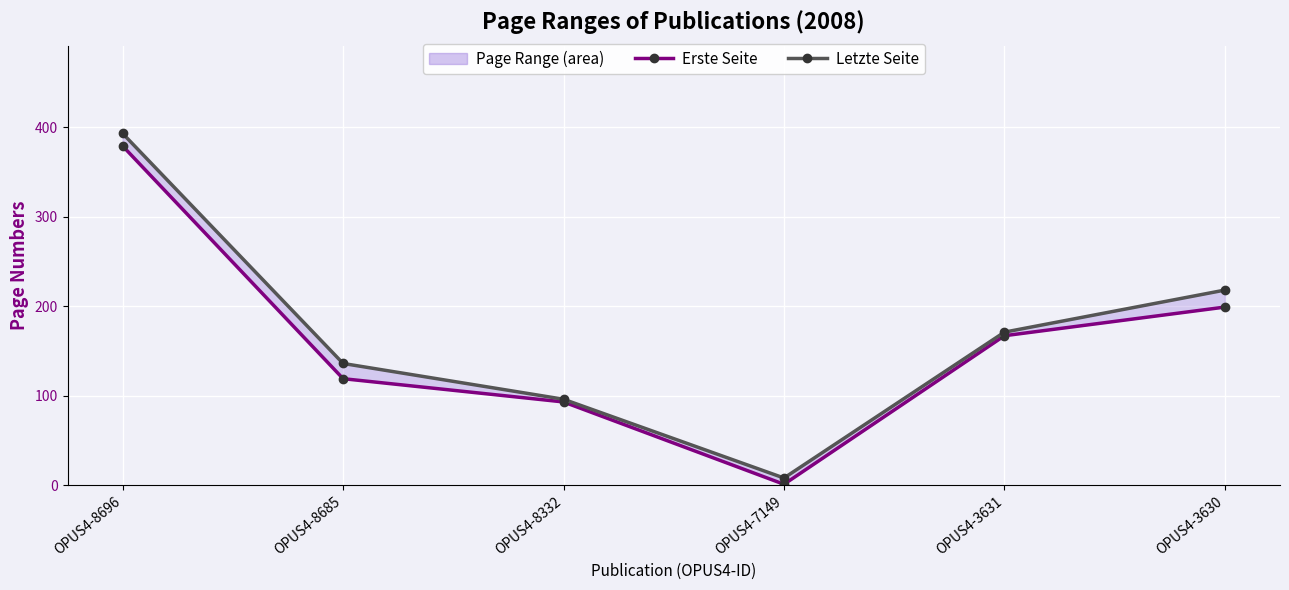

What is the greatest value displayed?

393